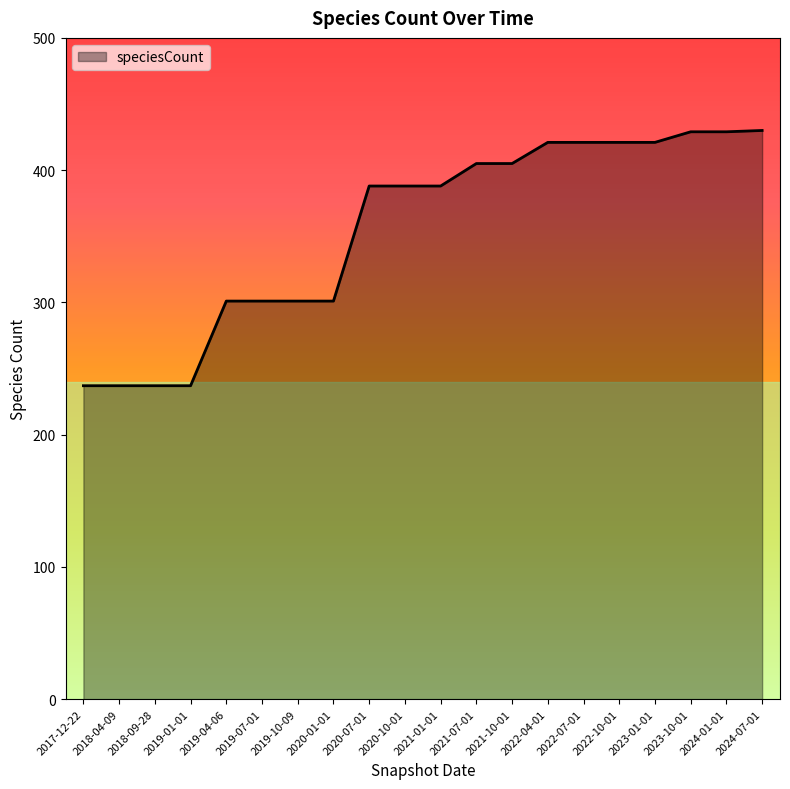

What is the maximum value shown in the chart?

430